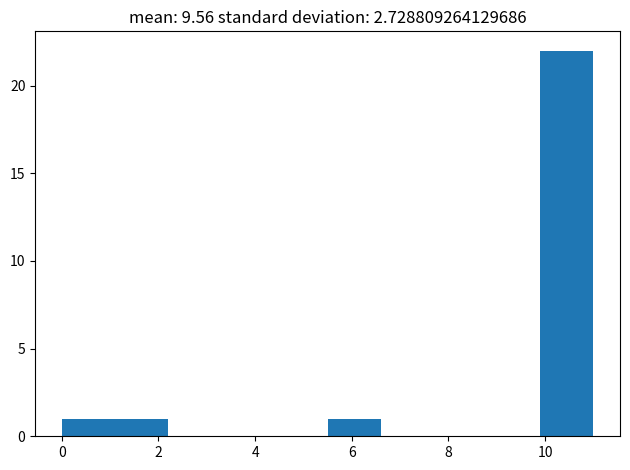

What is the height of the bar covering 1.1 to 2.2 on the x-axis? Neither the bar edges nor the heights are printed on the chart, so give them approximately, as read against the axes.

1